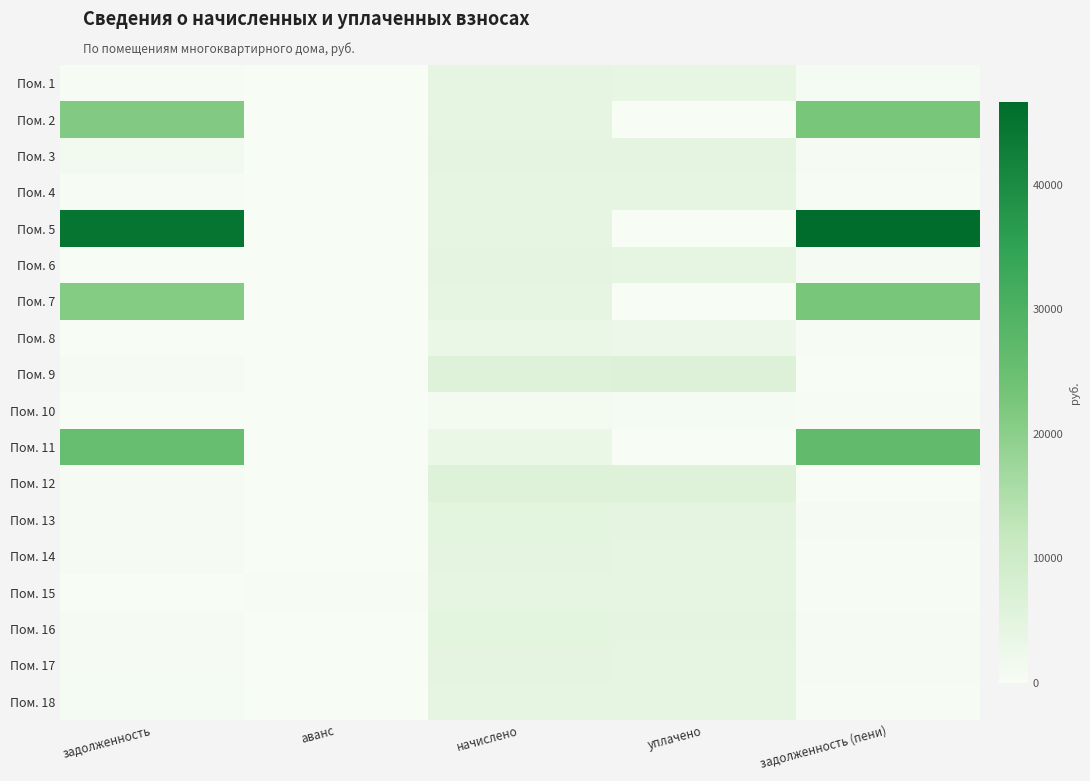

Rank the series at аванс from highest to lowest value.

Пом. 15, Пом. 1, Пом. 2, Пом. 3, Пом. 4, Пом. 5, Пом. 6, Пом. 7, Пом. 8, Пом. 9, Пом. 10, Пом. 11, Пом. 12, Пом. 13, Пом. 14, Пом. 16, Пом. 17, Пом. 18